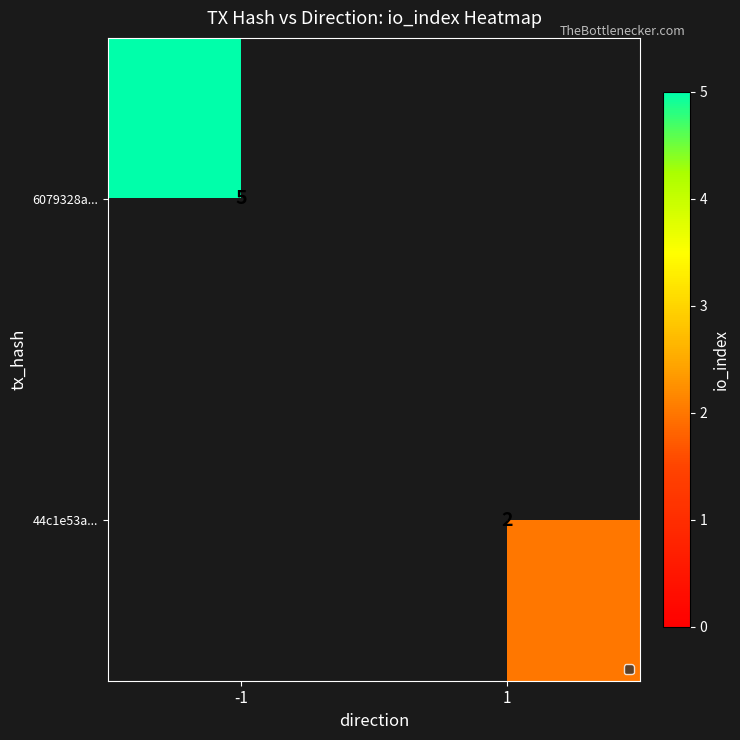

Is it true that 44c1e53a... equals 2 at 1?

True